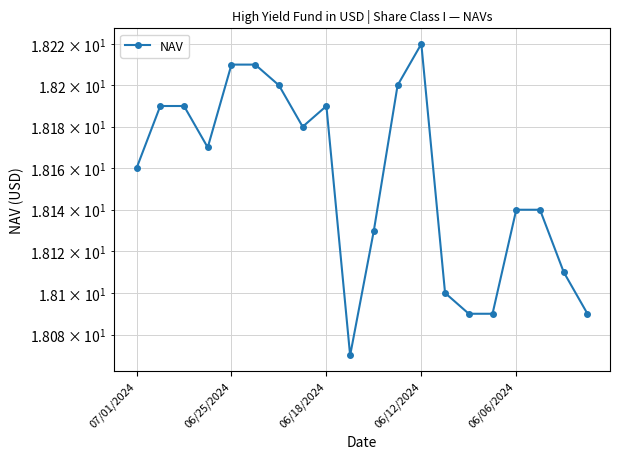

How many lines are shown in the chart?

1